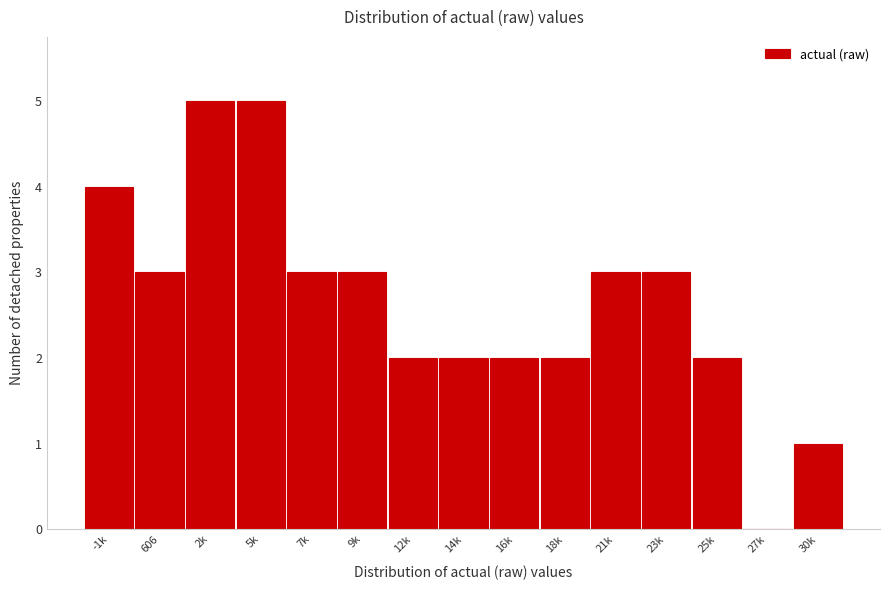

Reading right to left, transcribe all the data shown in this chart.

30k=1	27k=0	25k=2	23k=3	21k=3	18k=2	16k=2	14k=2	12k=2	9k=3	7k=3	5k=5	2k=5	606=3	-1k=4